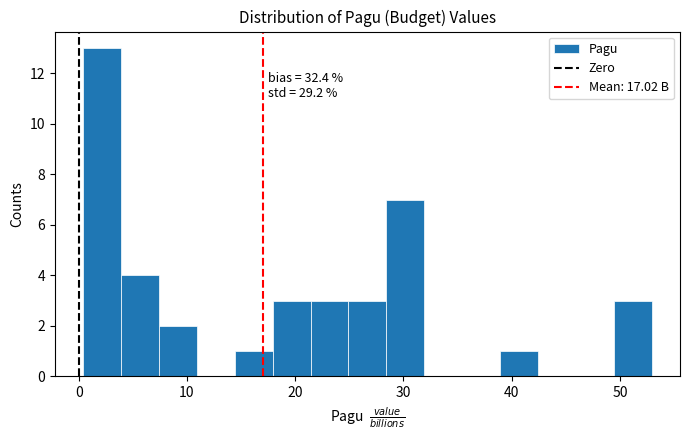

Around what value on the x-axis is the tallest bar? Give the approximate position of its centre, as read against the axis.

2